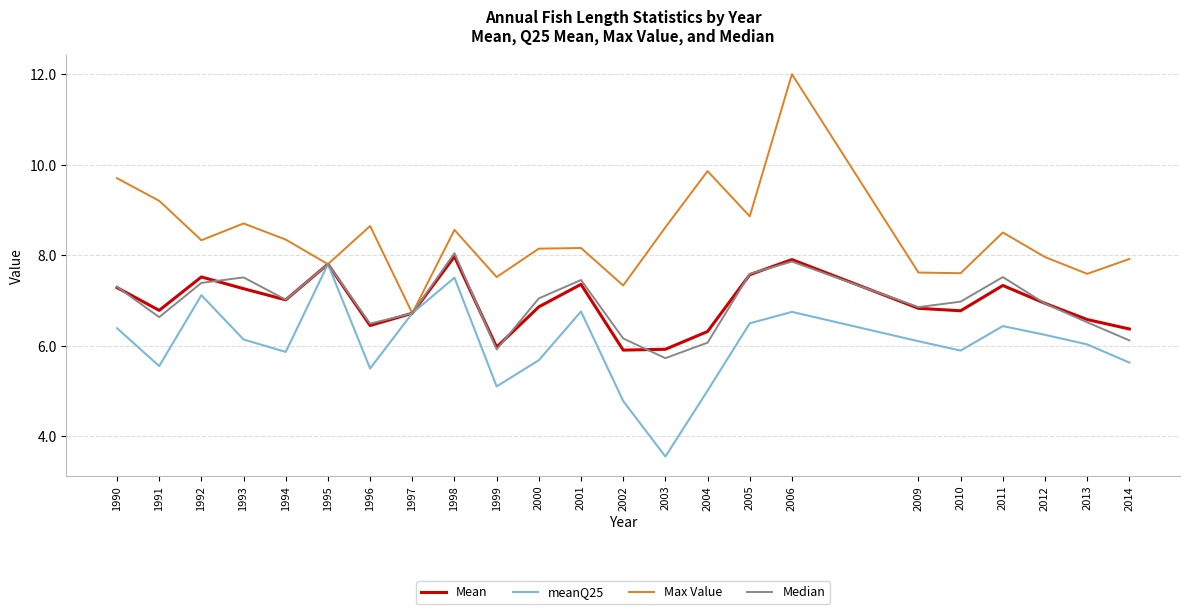

Between 1997 and 2006, which series saw the biggest shift?

Max Value